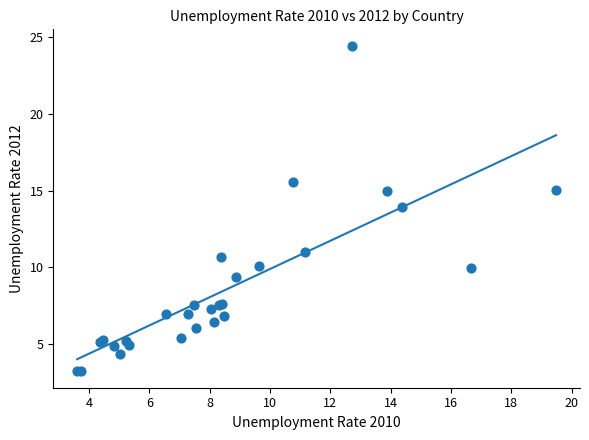

What Y value in the scatter plot is closest to 13?

13.9